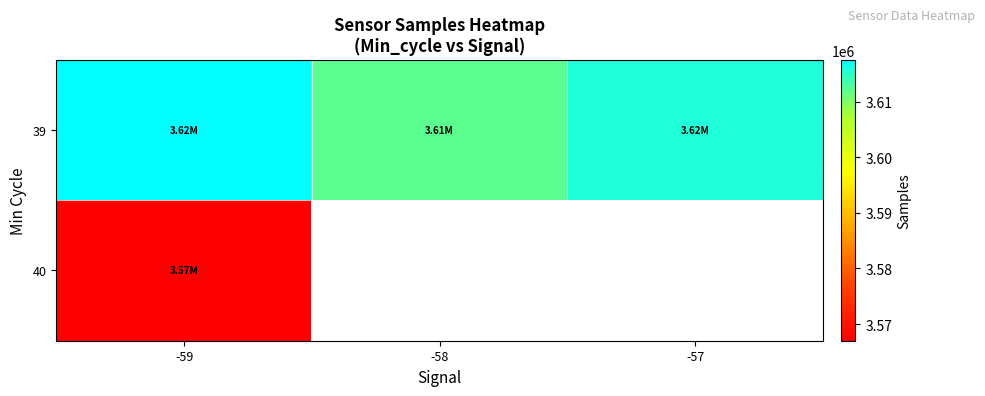

Which series has the largest total across all categories?

39